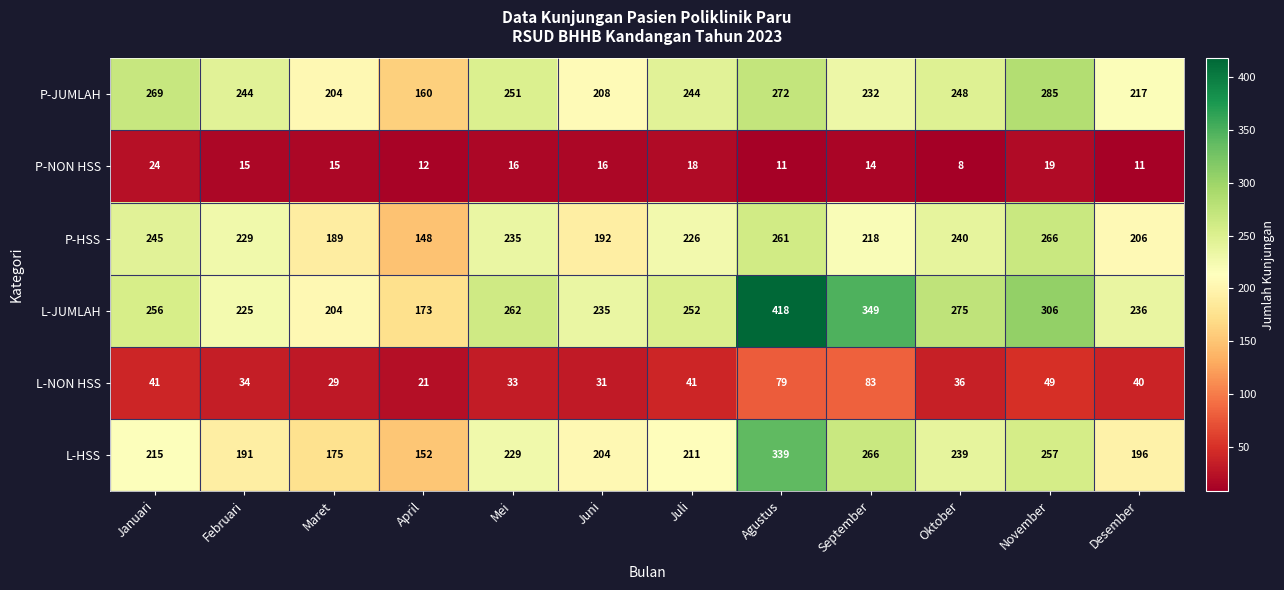

Between Mei and September, which series saw the biggest shift?

L-JUMLAH